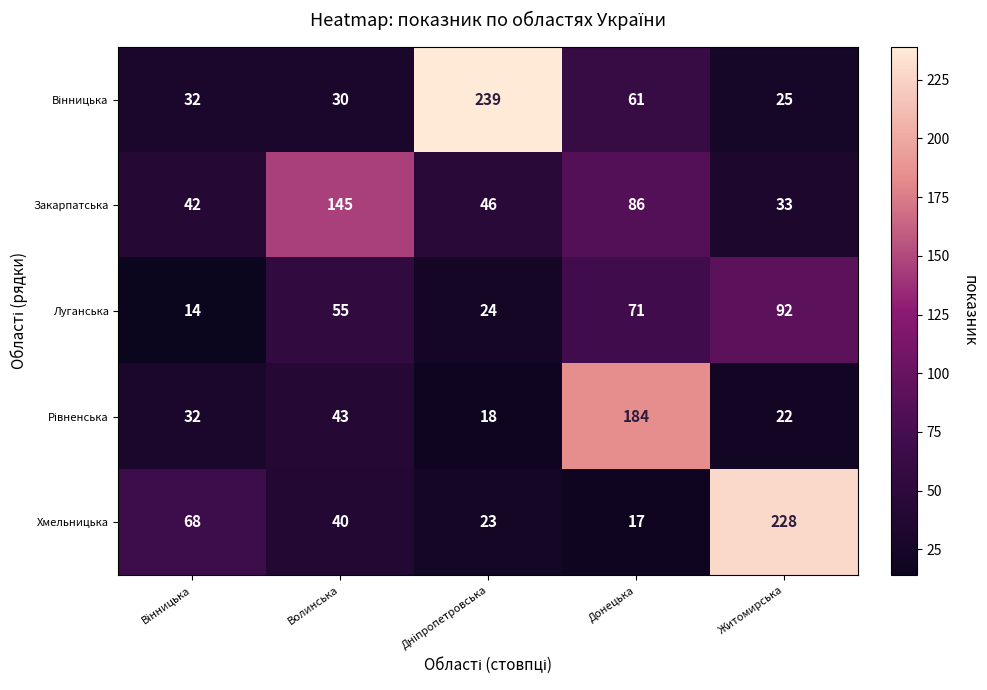

What is the difference between the highest and lowest values at Волинська?

115